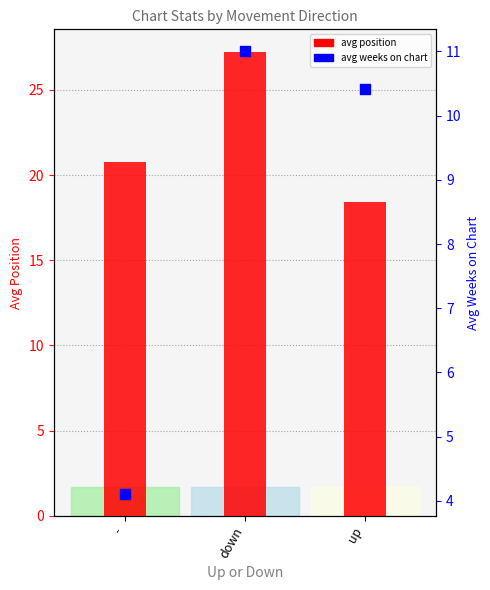

Which series contains the lowest Y value?

Avg Weeks on Chart